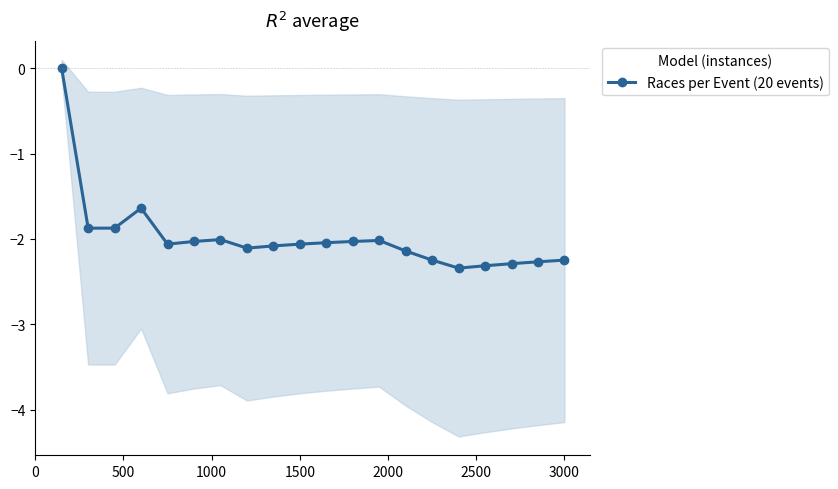

What is the sum of all values?

-39.7